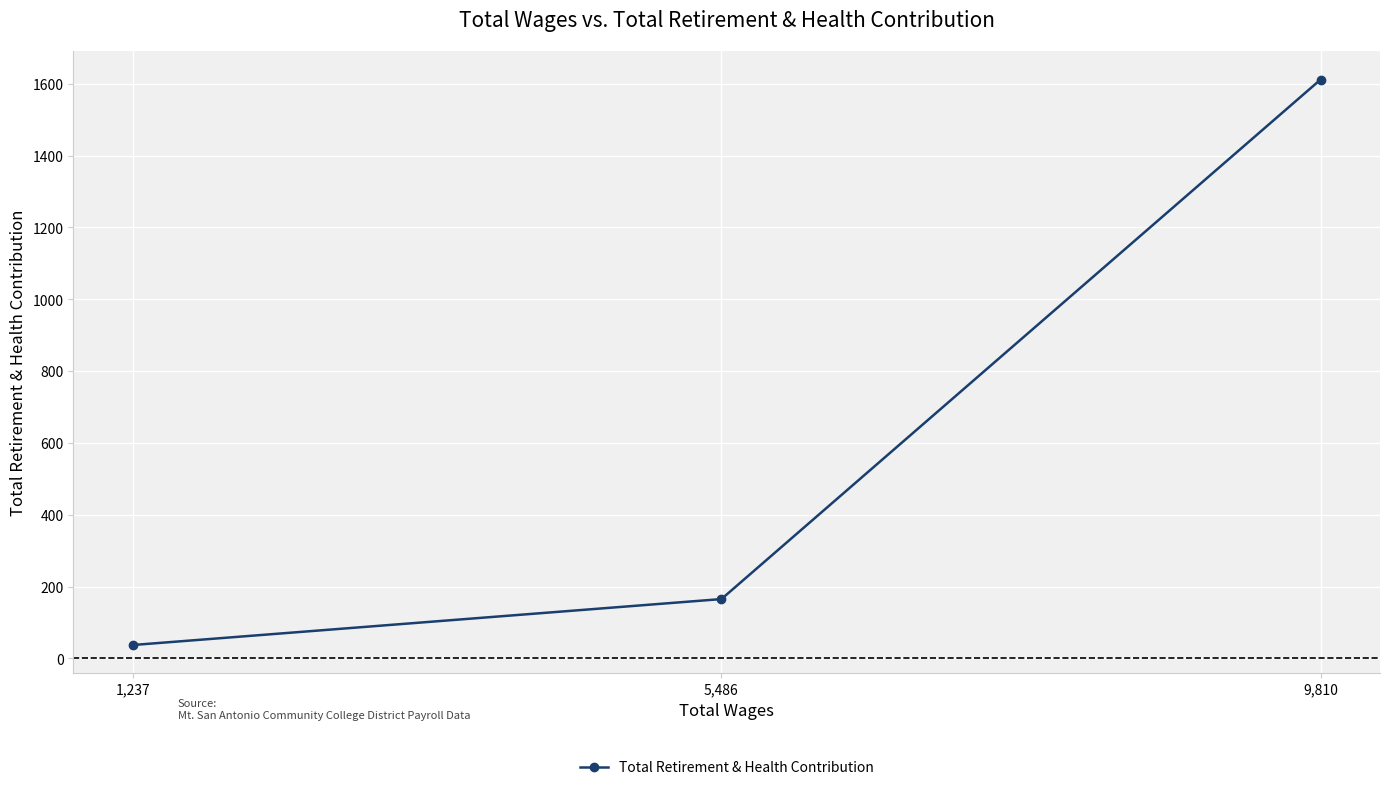

How many values are below 165?

1